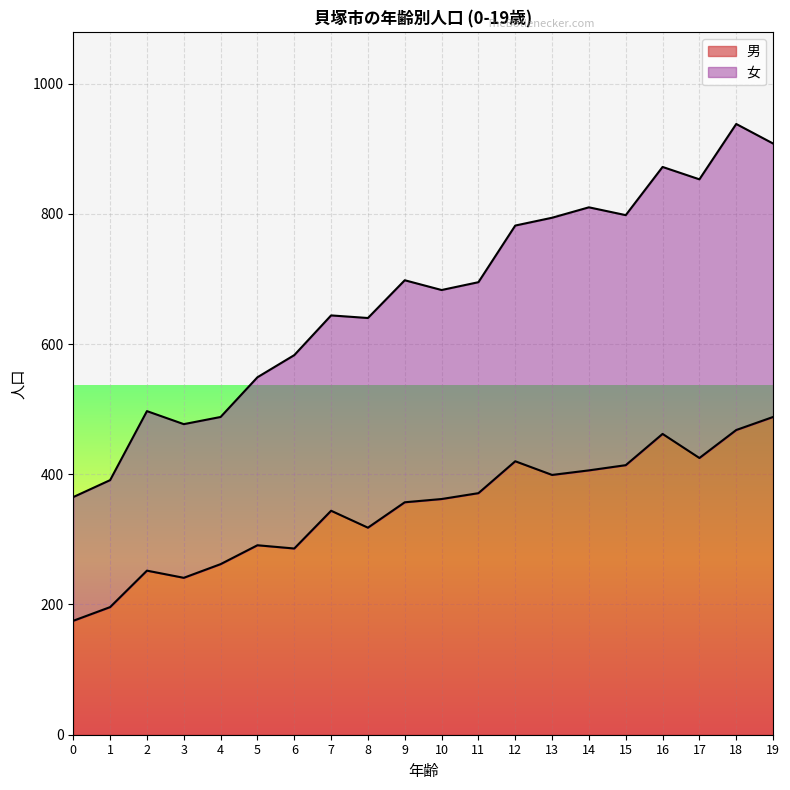

List the labels in order of 男 value, smallest first.

0, 1, 3, 2, 4, 6, 5, 8, 7, 9, 10, 11, 13, 14, 15, 12, 17, 16, 18, 19